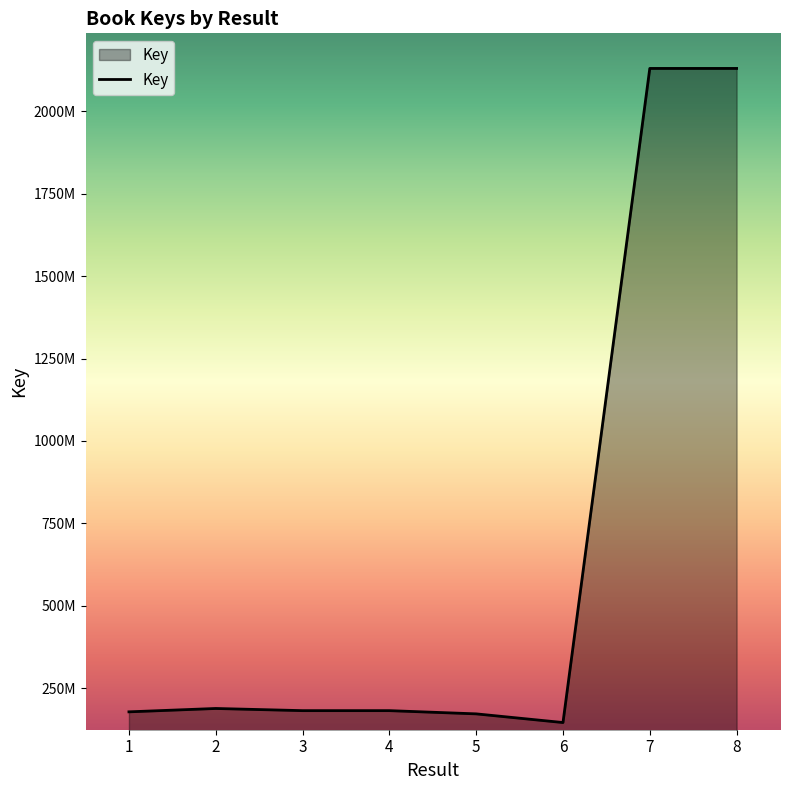

Does the chart have visible grid lines?

No